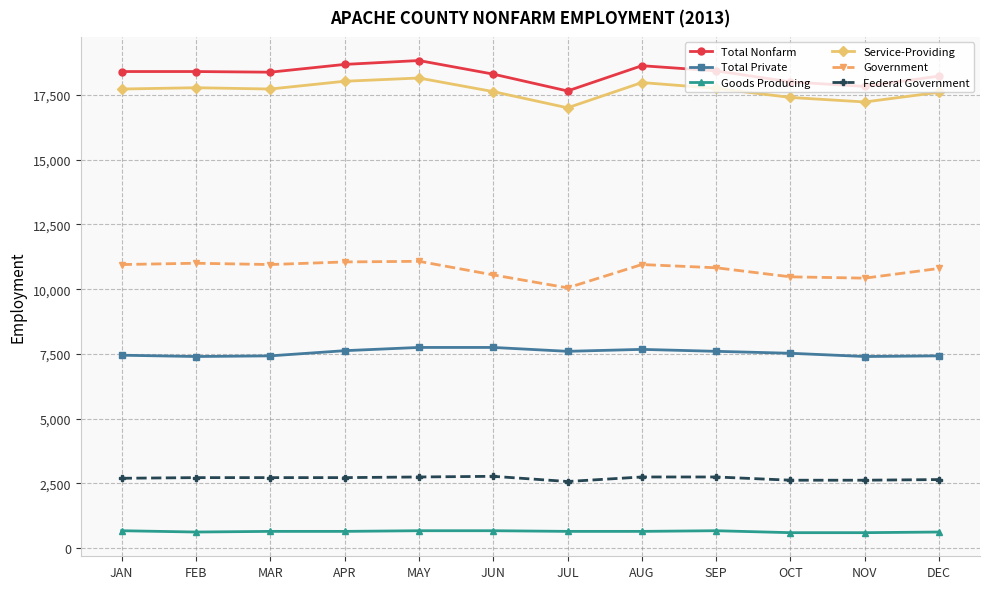

What is the spread (max minus min) of values at JUL?

17000